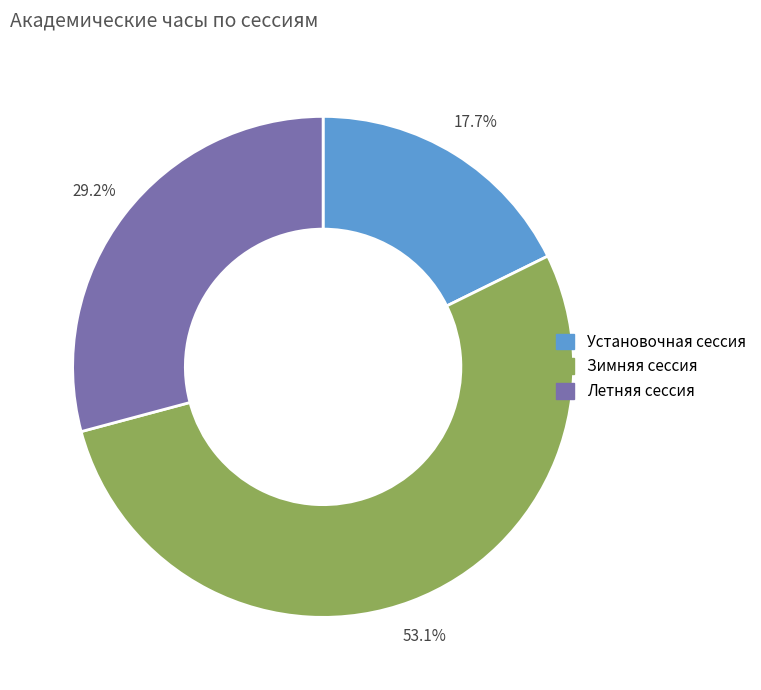

Rank the categories by value from lowest to highest.

Установочная сессия, Летняя сессия, Зимняя сессия